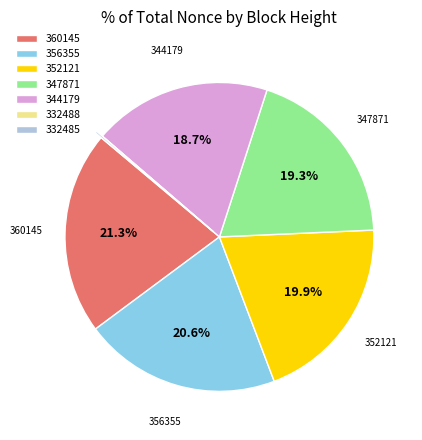

To the nearest percent, what percentage of the pie is 344179?

19%